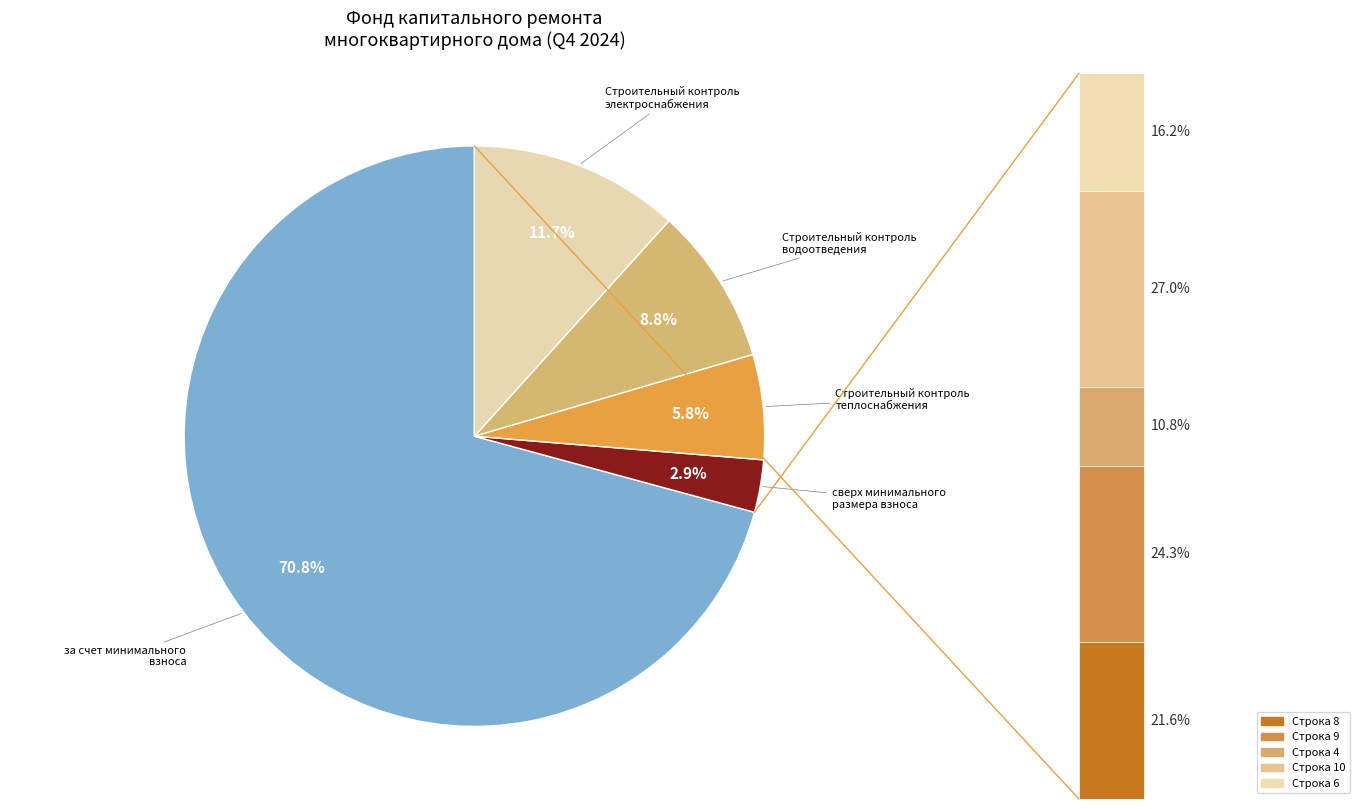

How many slices are in this pie chart?

5